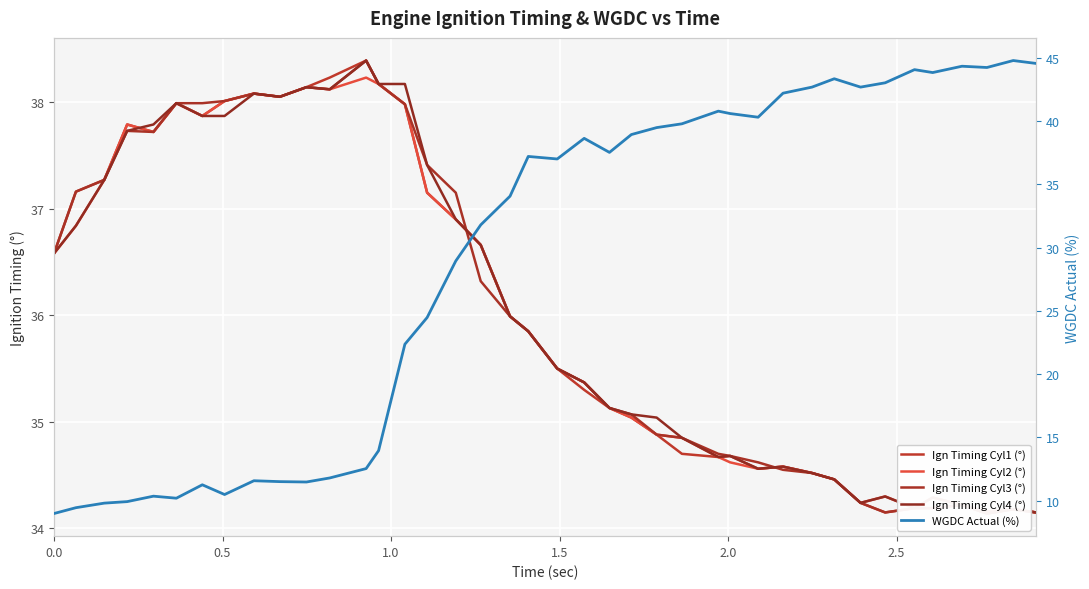

Reading left to right, transcribe all the data shown in this chart.

Ign Timing Cyl1 (°): 36.6	37.2	37.3	37.8	37.7	38.0	37.9	38.0	38.1	38.0	38.1	38.2	38.4	38.2	38.0	37.1	36.9	36.7	36.0	35.9	35.5	35.3	35.1	35.0	34.9	34.7	34.7	34.7	34.6	34.6	34.5	34.5	34.2	34.1	34.2	34.2	34.2	34.2	34.2	34.1
Ign Timing Cyl2 (°): 36.6	36.8	37.3	37.8	37.7	38.0	37.9	38.0	38.1	38.0	38.1	38.1	38.2	38.2	38.0	37.1	36.9	36.7	36.0	35.9	35.5	35.4	35.1	35.0	34.9	34.9	34.7	34.6	34.6	34.6	34.5	34.5	34.2	34.3	34.2	34.3	34.2	34.1	34.2	34.1
Ign Timing Cyl3 (°): 36.6	37.2	37.3	37.7	37.7	38.0	38.0	38.0	38.1	38.0	38.1	38.1	38.4	38.2	38.0	37.4	37.1	36.3	36.0	35.9	35.5	35.4	35.1	35.1	34.9	34.9	34.7	34.7	34.6	34.5	34.5	34.5	34.2	34.1	34.2	34.2	34.2	34.1	34.2	34.1
Ign Timing Cyl4 (°): 36.6	36.8	37.3	37.7	37.8	38.0	37.9	37.9	38.1	38.0	38.1	38.1	38.4	38.2	38.2	37.4	36.9	36.7	36.0	35.9	35.5	35.4	35.1	35.1	35.0	34.9	34.7	34.7	34.6	34.6	34.5	34.5	34.2	34.3	34.2	34.3	34.2	34.1	34.2	34.1
WGDC Actual (%): 9.0	9.4	9.8	9.9	10.3	10.2	11.2	10.5	11.6	11.5	11.5	11.8	12.5	13.9	22.4	24.5	28.9	31.8	34.1	37.2	37.0	38.6	37.5	38.9	39.5	39.8	40.8	40.6	40.3	42.2	42.7	43.3	42.7	43.0	44.1	43.8	44.3	44.2	44.8	44.5